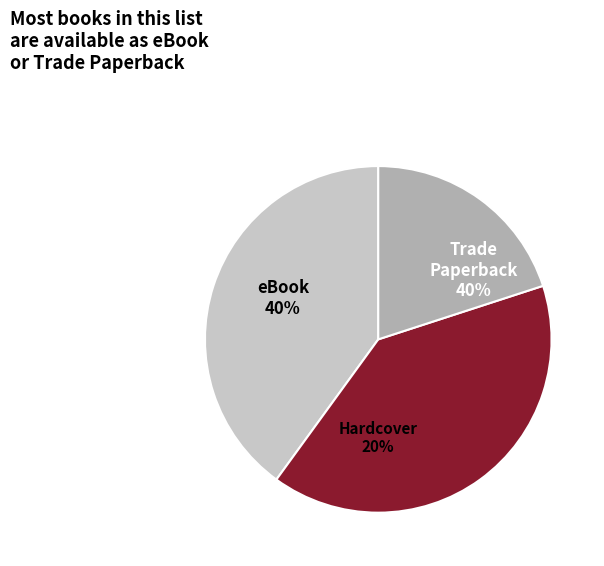

To the nearest percent, what portion does Trade Paperback represent?

40%